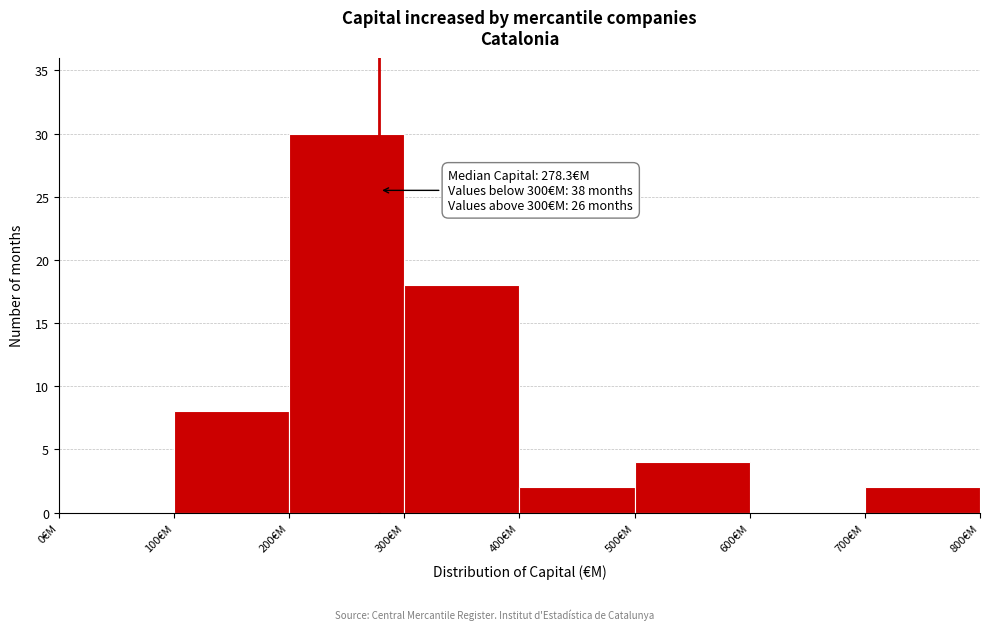

Over which range of the x-axis is the bar tallest?

200 to 300